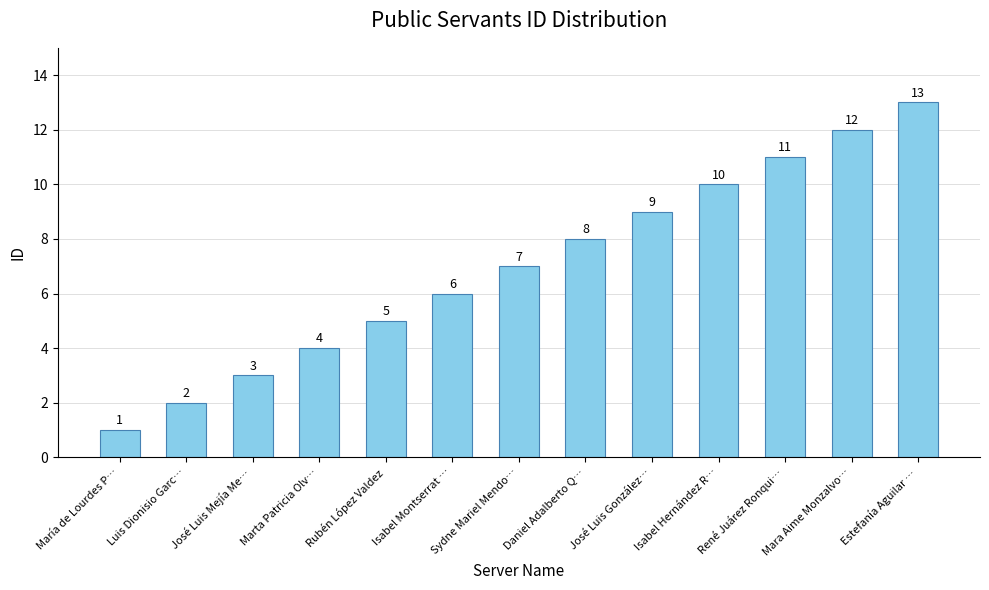

Reading left to right, extract all data points from this chart.

1	2	3	4	5	6	7	8	9	10	11	12	13